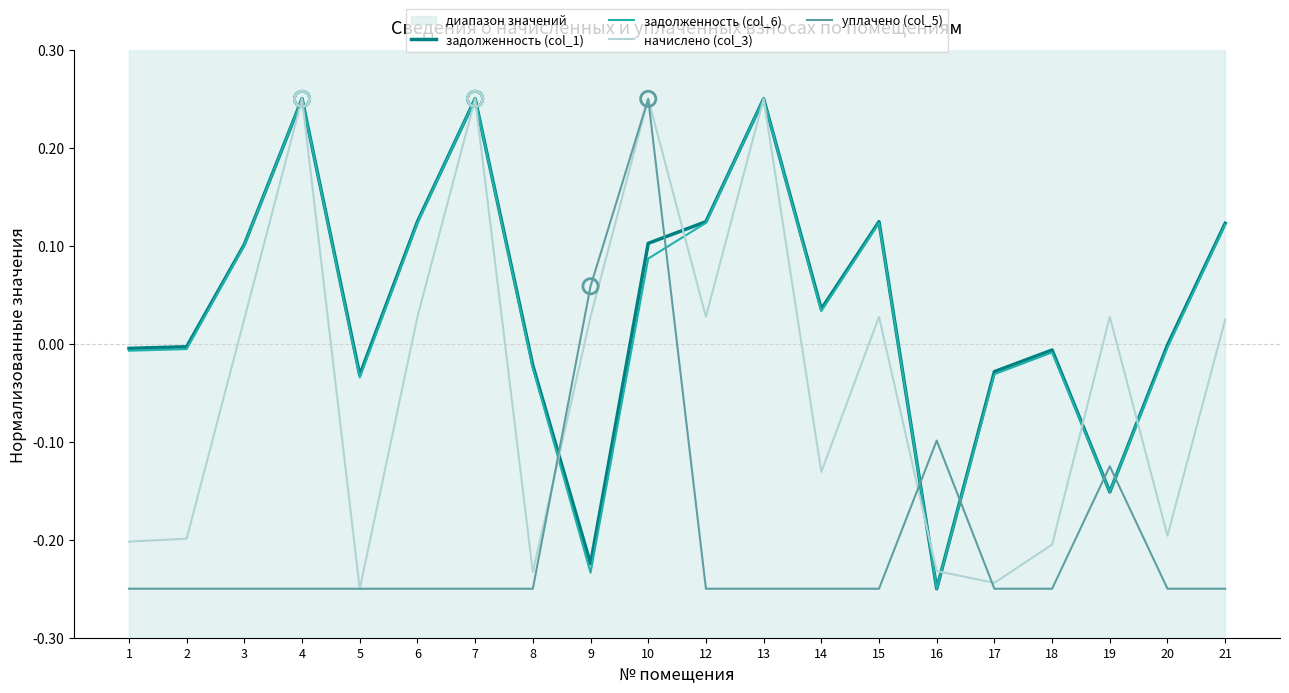

At how many categories does at least one series exceed 0?

12